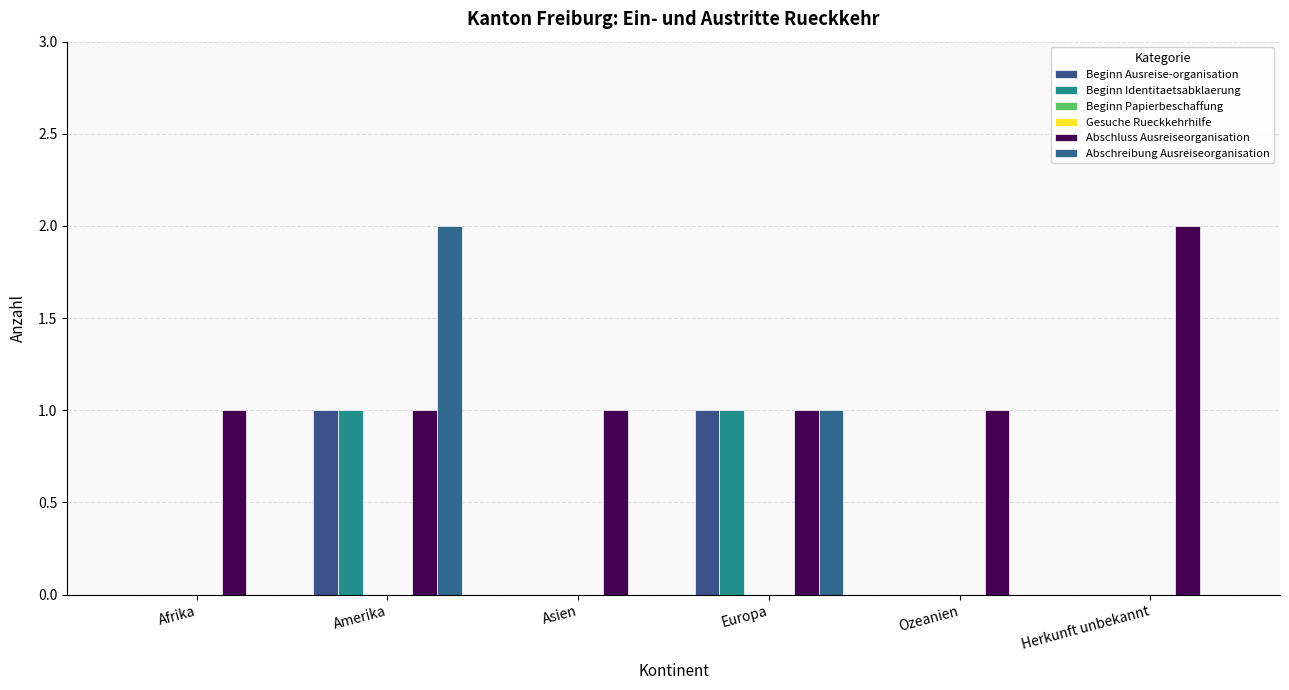

Which category has the lowest value in the Gesuche Rueckkehrhilfe series?

Afrika